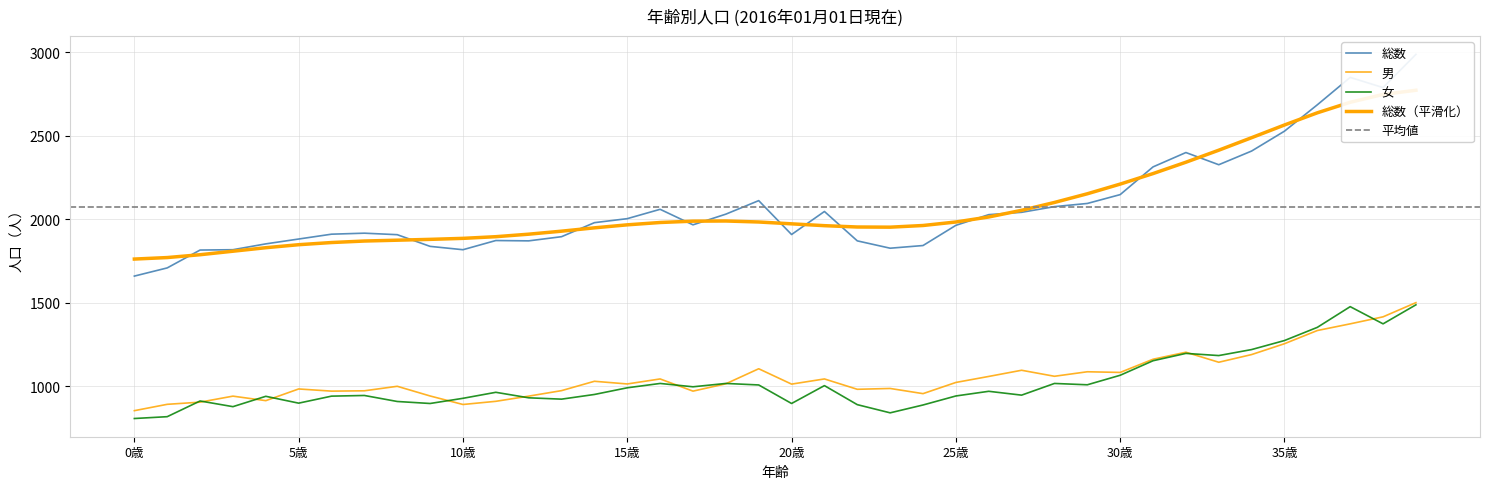

Rank the series at 29歳 from lowest to highest value.

女, 男, 総数